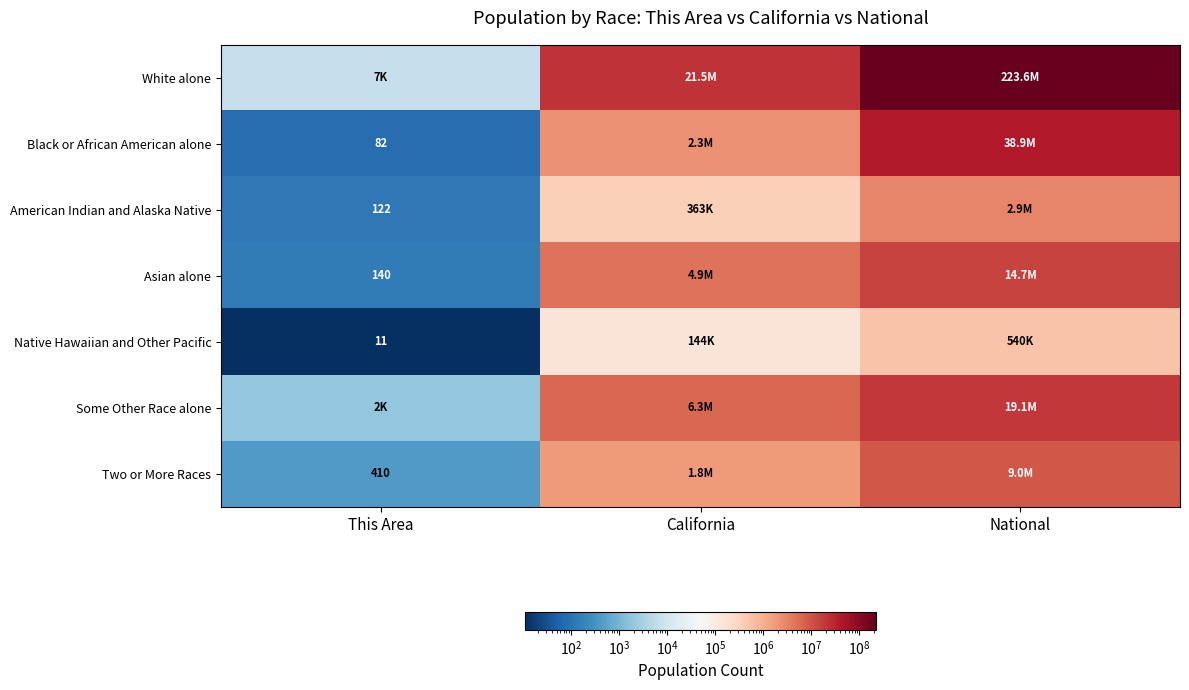

What is the greatest value displayed?

223553265